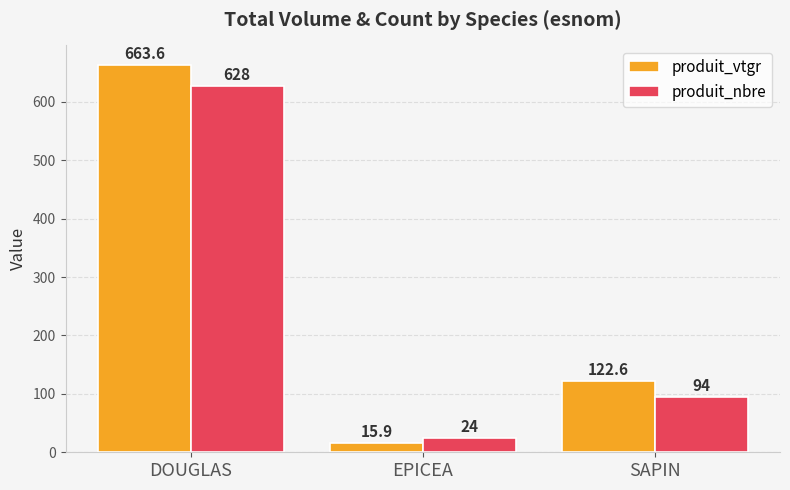

What is the label of the 2nd bar from the right?

EPICEA